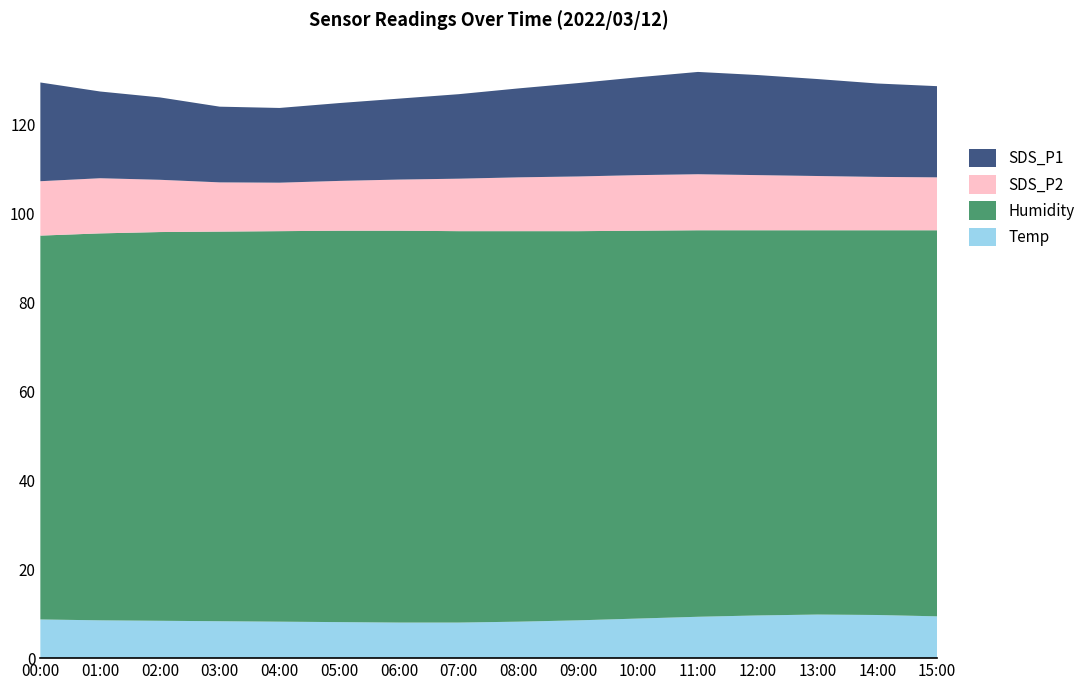

Reading left to right, extract all data points from this chart.

Temp: 8.7	8.5	8.4	8.3	8.2	8.1	8.0	8.0	8.2	8.5	8.9	9.3	9.6	9.8	9.7	9.4
Humidity: 86.3	87.0	87.4	87.6	87.8	88.0	88.1	88.0	87.8	87.5	87.2	86.9	86.6	86.4	86.5	86.8
SDS_P2: 12.2	12.4	11.8	11.1	10.9	11.2	11.5	11.8	12.1	12.3	12.5	12.6	12.4	12.2	12.0	11.9
SDS_P1: 22.2	19.5	18.5	17.0	16.8	17.5	18.2	19.0	20.0	21.0	22.0	23.0	22.5	21.8	21.0	20.5